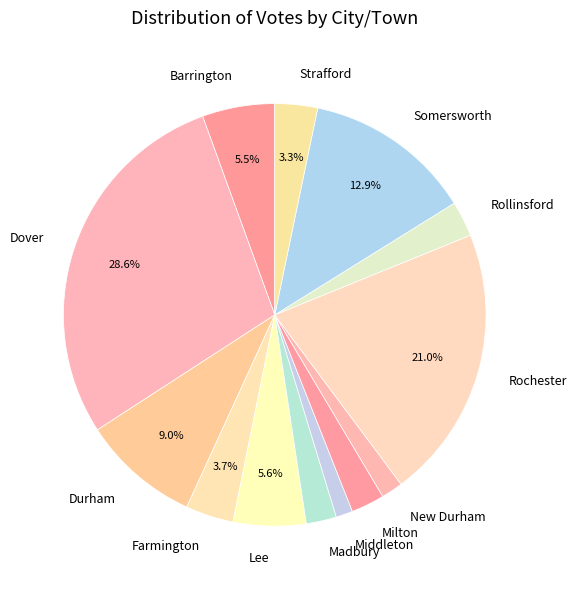

To the nearest percent, what percentage of the pie is Lee?

6%